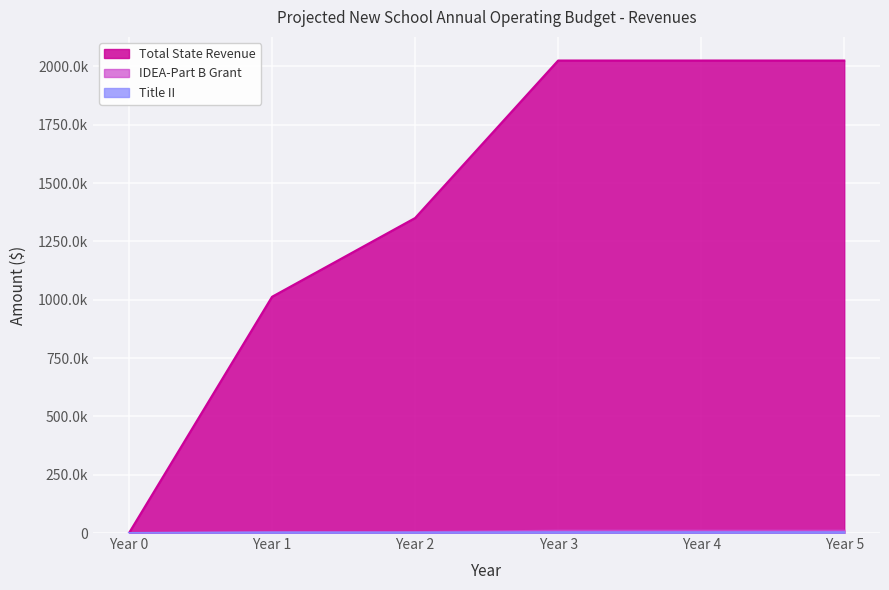

Which series changed the most between Year 1 and Year 2?

Total State Revenue